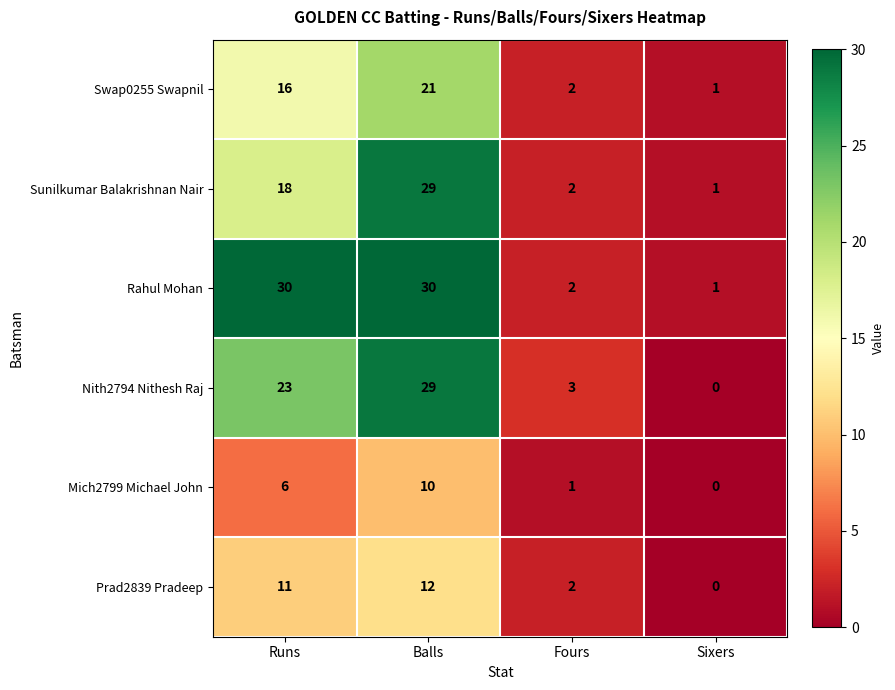

Is it true that Sunilkumar Balakrishnan Nair equals 29 at Balls?

True